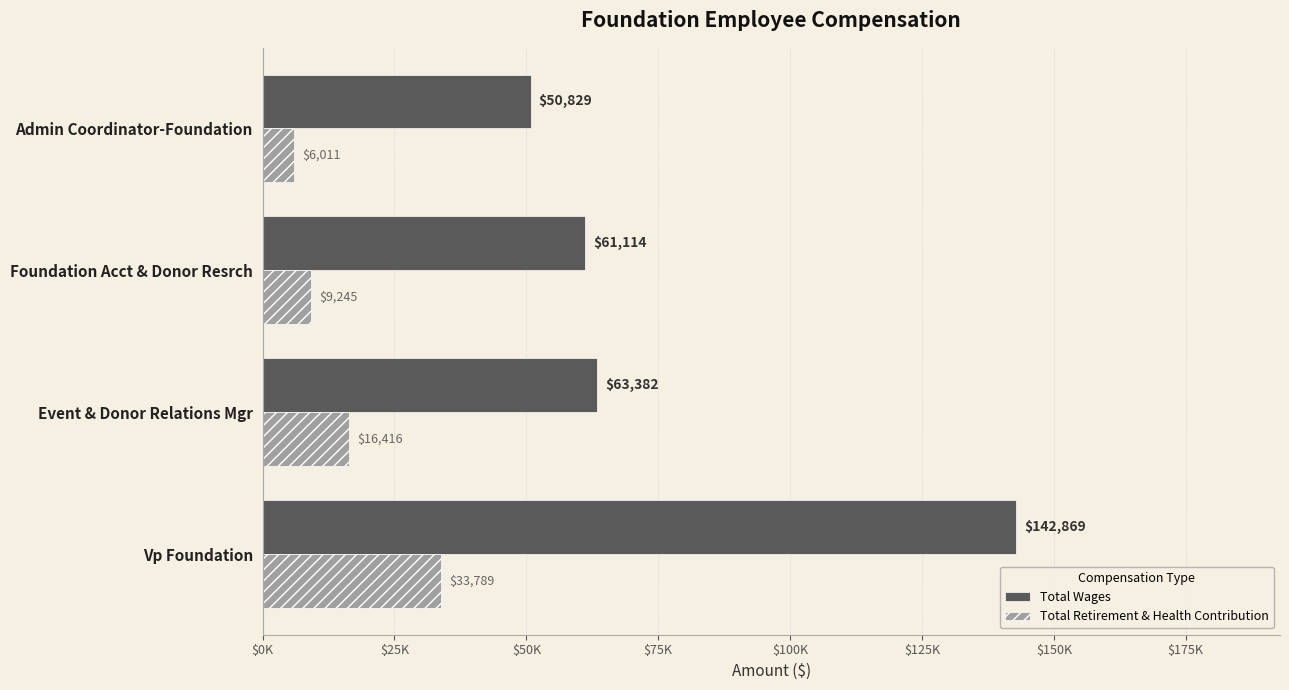

What are all the series names shown in the legend?

Total Wages, Total Retirement & Health Contribution